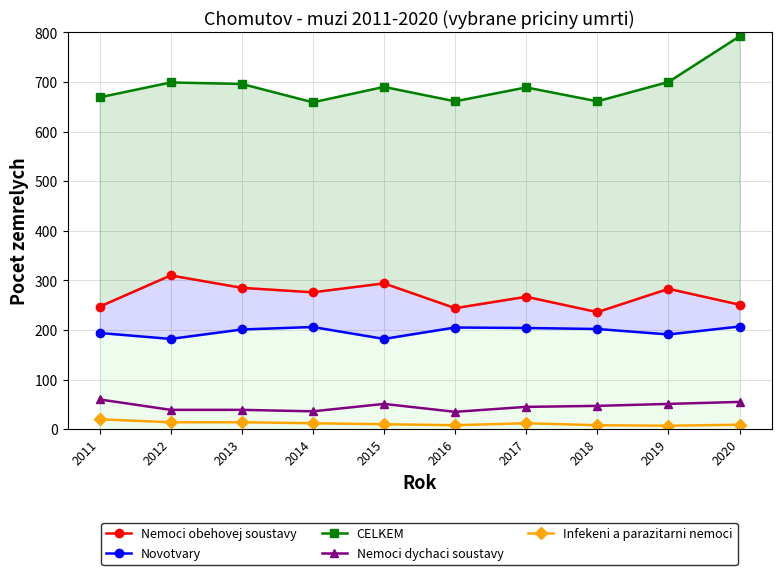

At which category is the sum across all series the highest?

2020